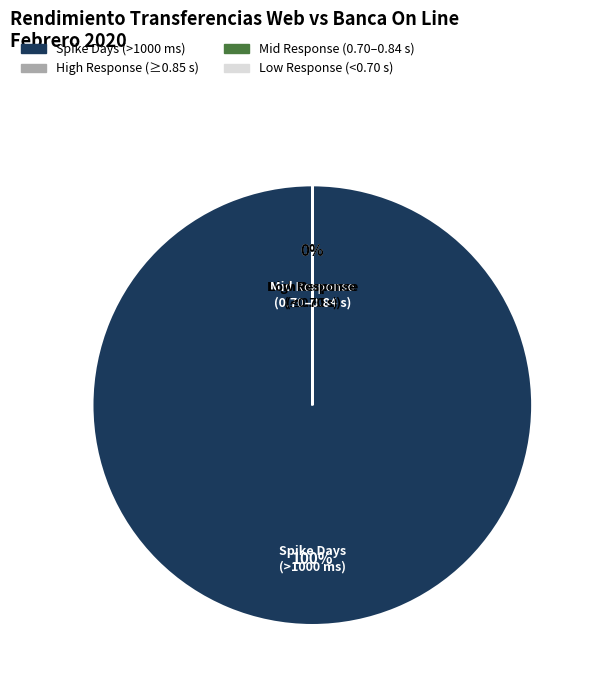

To the nearest percent, what is the average slice percentage?

25%